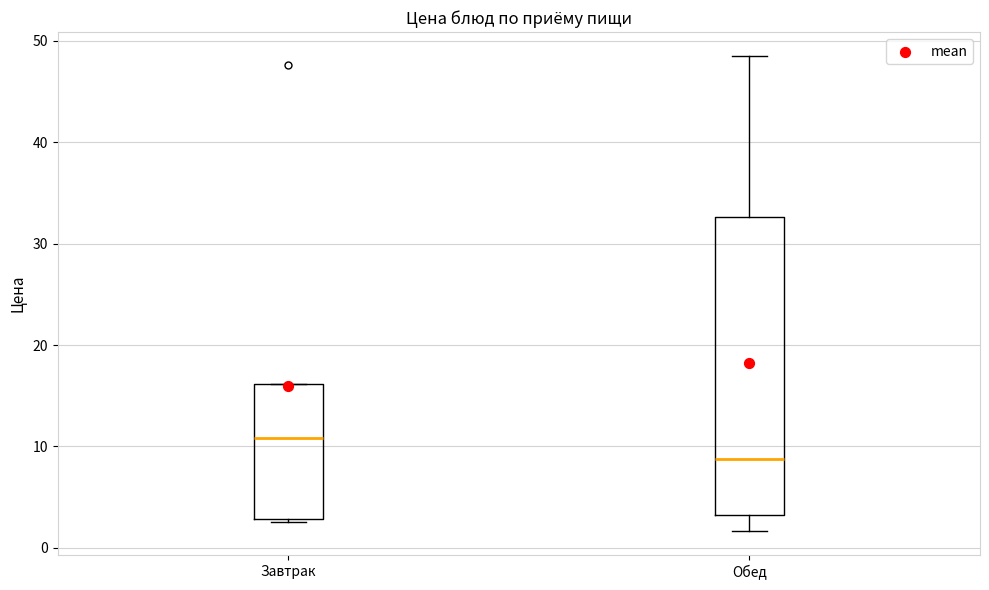

Reading left to right, read every box against the y-axis: the position of its median line, the range the box covers, and the ends of its whiskers. The values are not printed on the chart, so give them approximately, as read against the axis.

Завтрак: median 11, box 3 to 16, whiskers 3 to 16
Обед: median 9, box 3 to 33, whiskers 2 to 49